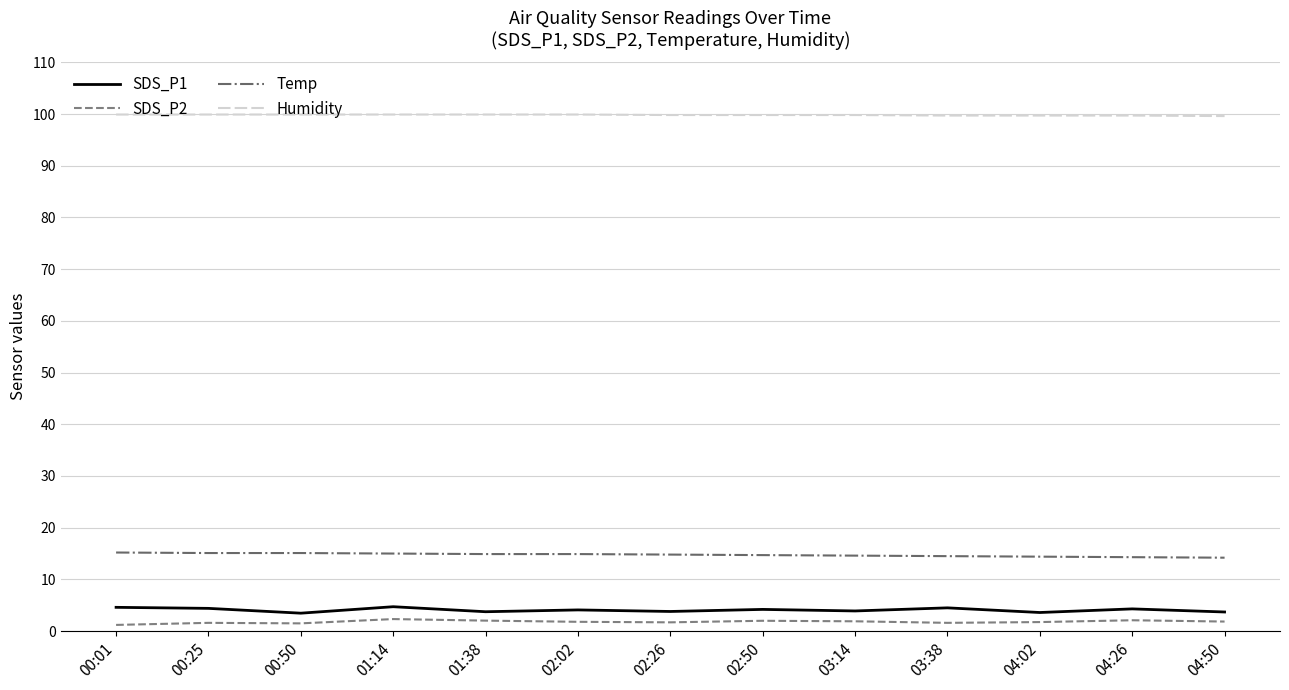

Which series has the largest total across all categories?

Humidity